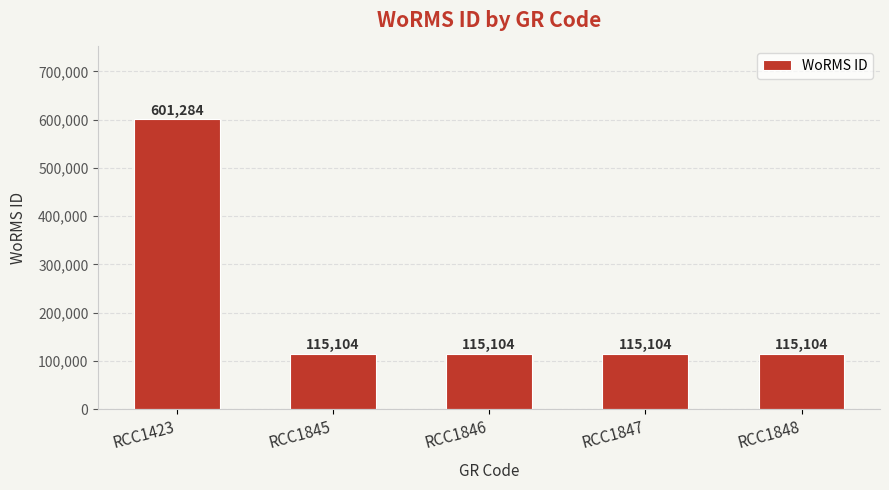

What is the value of the 1st bar from the left?

601284